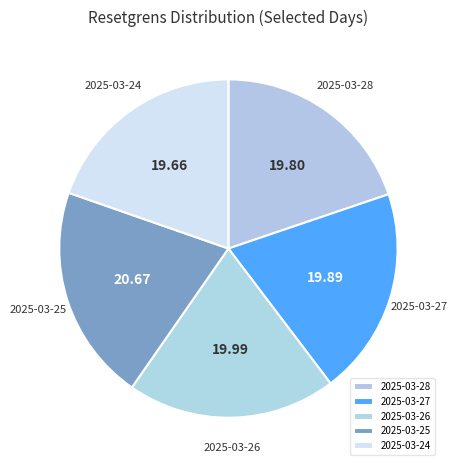

Approximately how many times larger is the value at 2025-03-24 compared to 2025-03-25?

1.0